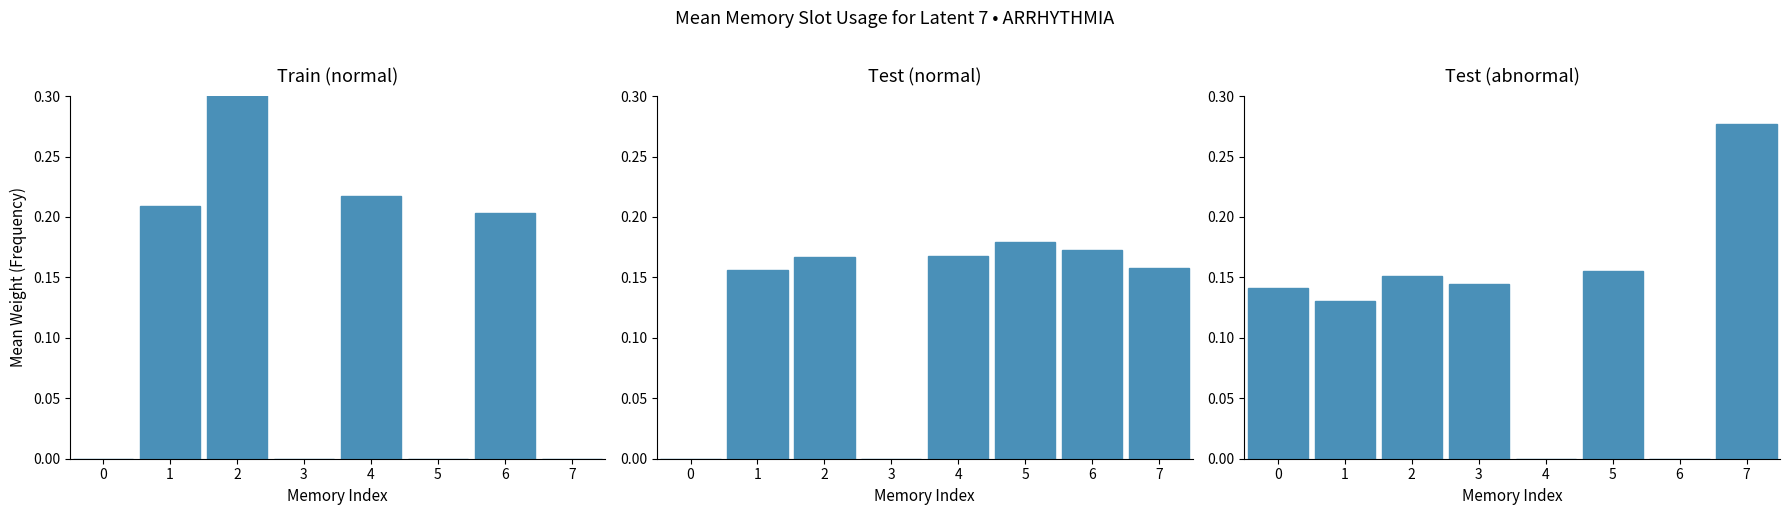

Are the bars grouped side by side (vs. stacked)?

Yes